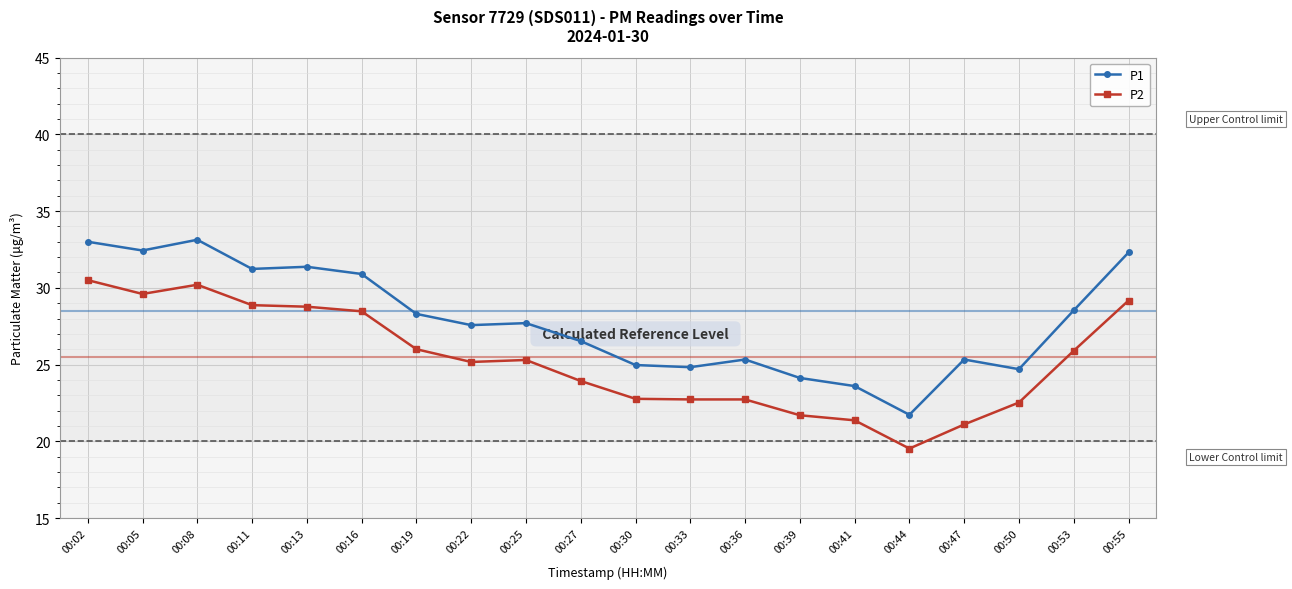

At which category does P2 reach its first local valley?

00:05